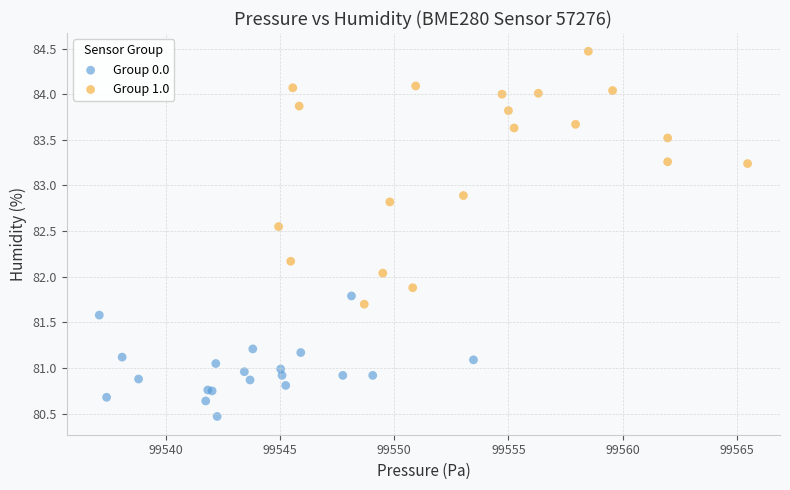

Which series contains the highest Y value?

Group 1.0